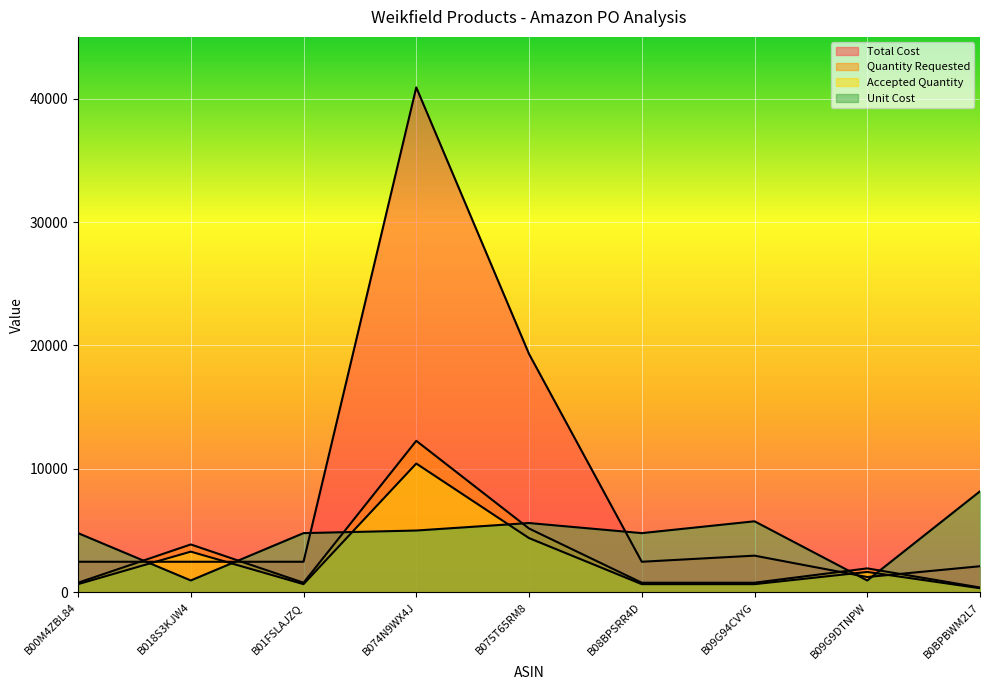

Reading right to left, what are all the values shown in this chart?

Total Cost: B0BPBWM2L7=2112.0	B09G9DTNPW=1237.5	B09G94CVYG=2970.0	B08BPSRR4D=2475.0	B075T65RM8=19315.3	B074N9WX4J=40914.4	B01FSLAJZQ=2475.0	B018S3KJW4=2475.0	B00M4ZBL84=2475.0
Quantity Requested: B0BPBWM2L7=387.6	B09G9DTNPW=1938.1	B09G94CVYG=775.2	B08BPSRR4D=775.2	B075T65RM8=5168.1	B074N9WX4J=12274.3	B01FSLAJZQ=775.2	B018S3KJW4=3876.1	B00M4ZBL84=775.2
Accepted Quantity: B0BPBWM2L7=329.5	B09G9DTNPW=1647.3	B09G94CVYG=658.9	B08BPSRR4D=658.9	B075T65RM8=4392.9	B074N9WX4J=10433.2	B01FSLAJZQ=658.9	B018S3KJW4=3294.7	B00M4ZBL84=658.9
Unit Cost: B0BPBWM2L7=8182.9	B09G9DTNPW=958.9	B09G94CVYG=5753.6	B08BPSRR4D=4794.7	B075T65RM8=5612.7	B074N9WX4J=5005.9	B01FSLAJZQ=4794.7	B018S3KJW4=958.9	B00M4ZBL84=4794.7